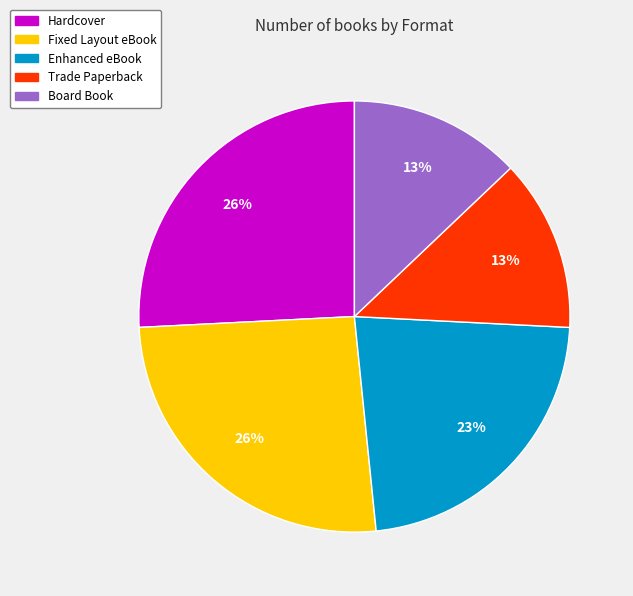

The Hardcover slice represents 36% of the pie. True or false?

False